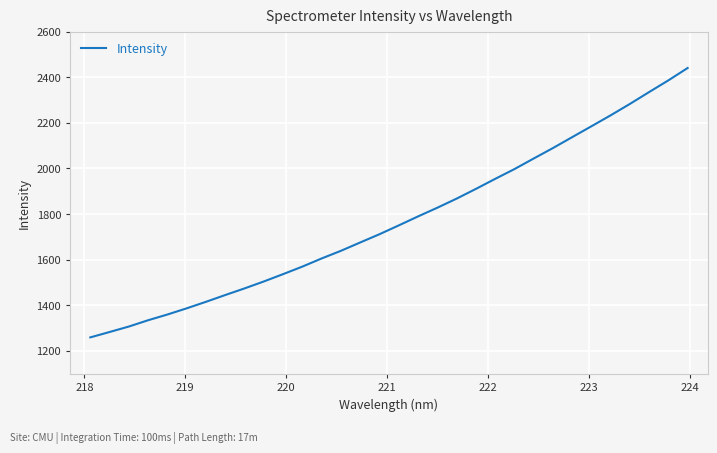

What is the greatest value displayed?

2440.3